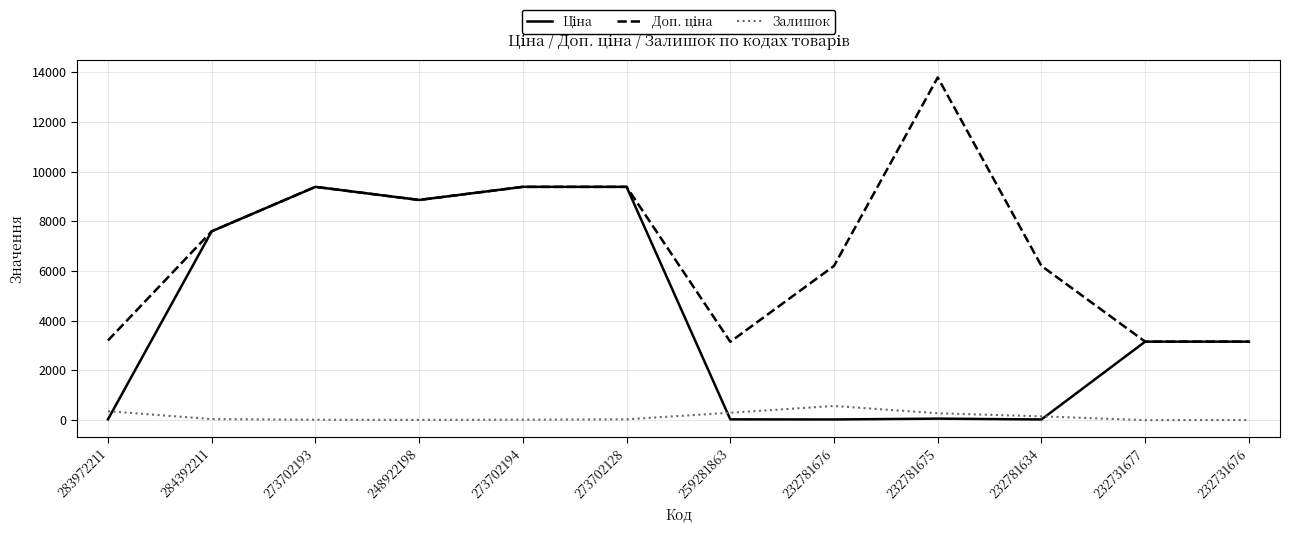

What is the maximum value shown in the chart?

13785.8